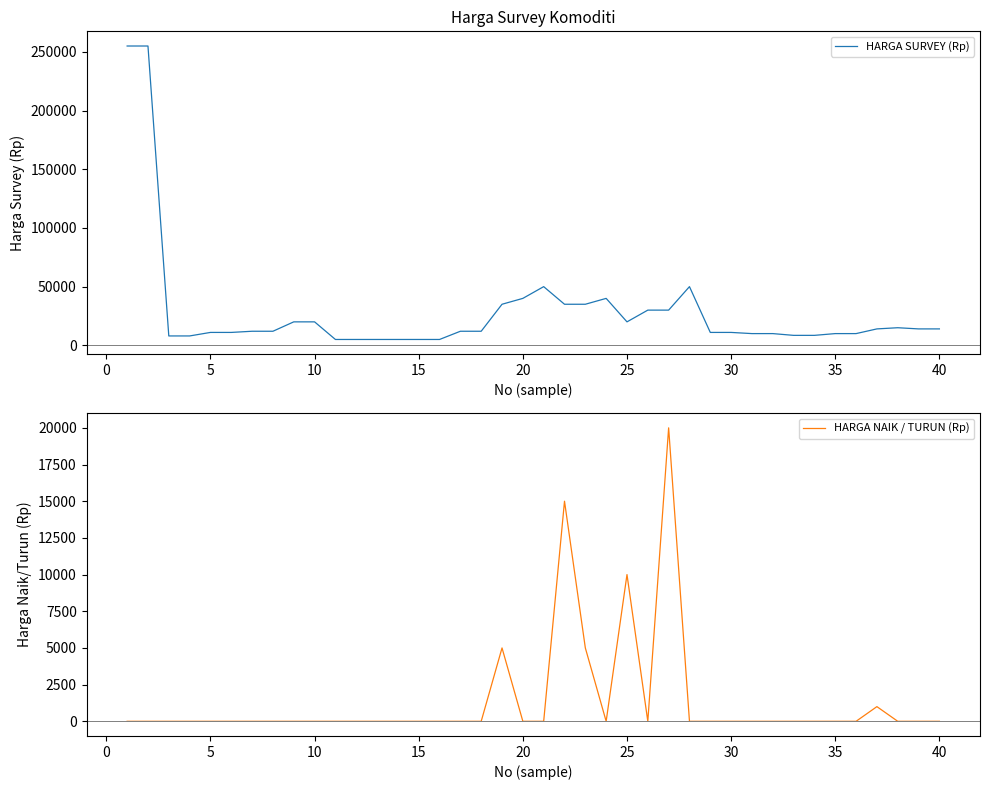

How many series are shown in this chart?

2